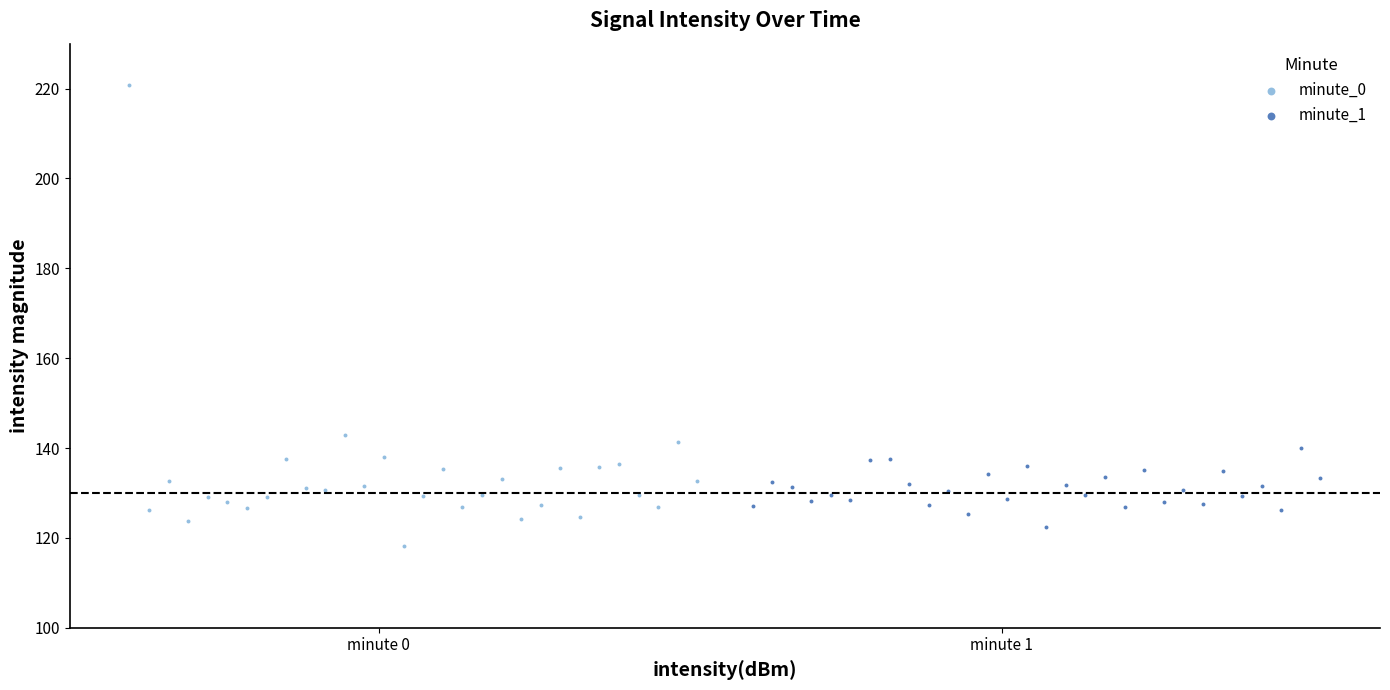

Which series reaches the maximum Y coordinate?

minute_0